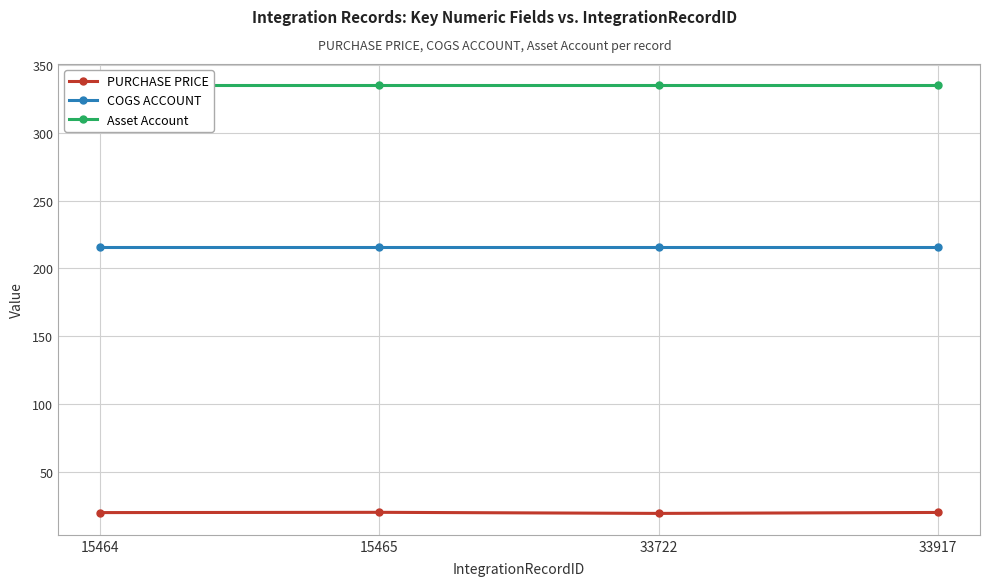

Does the chart display data point markers on the line(s)?

Yes